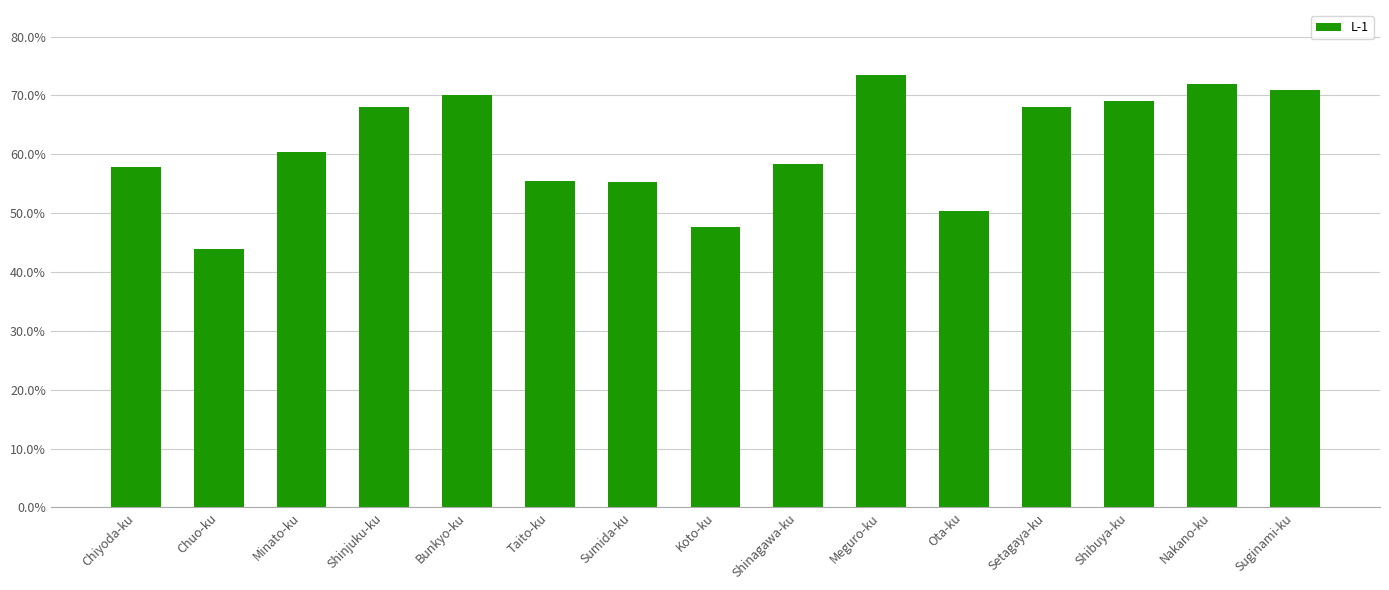

Which has a higher value, Chuo-ku or Setagaya-ku?

Setagaya-ku